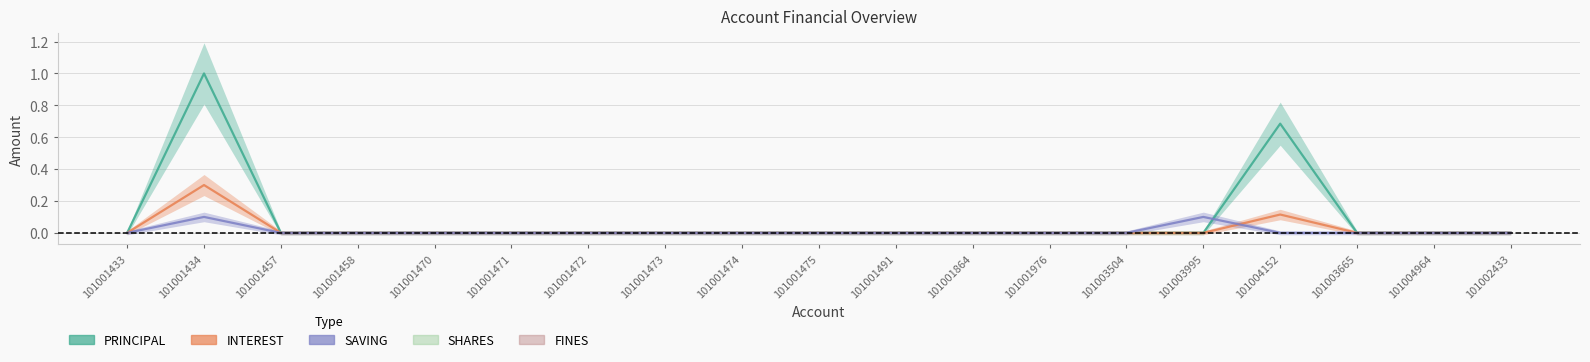

How many values in INTEREST are above zero?

2